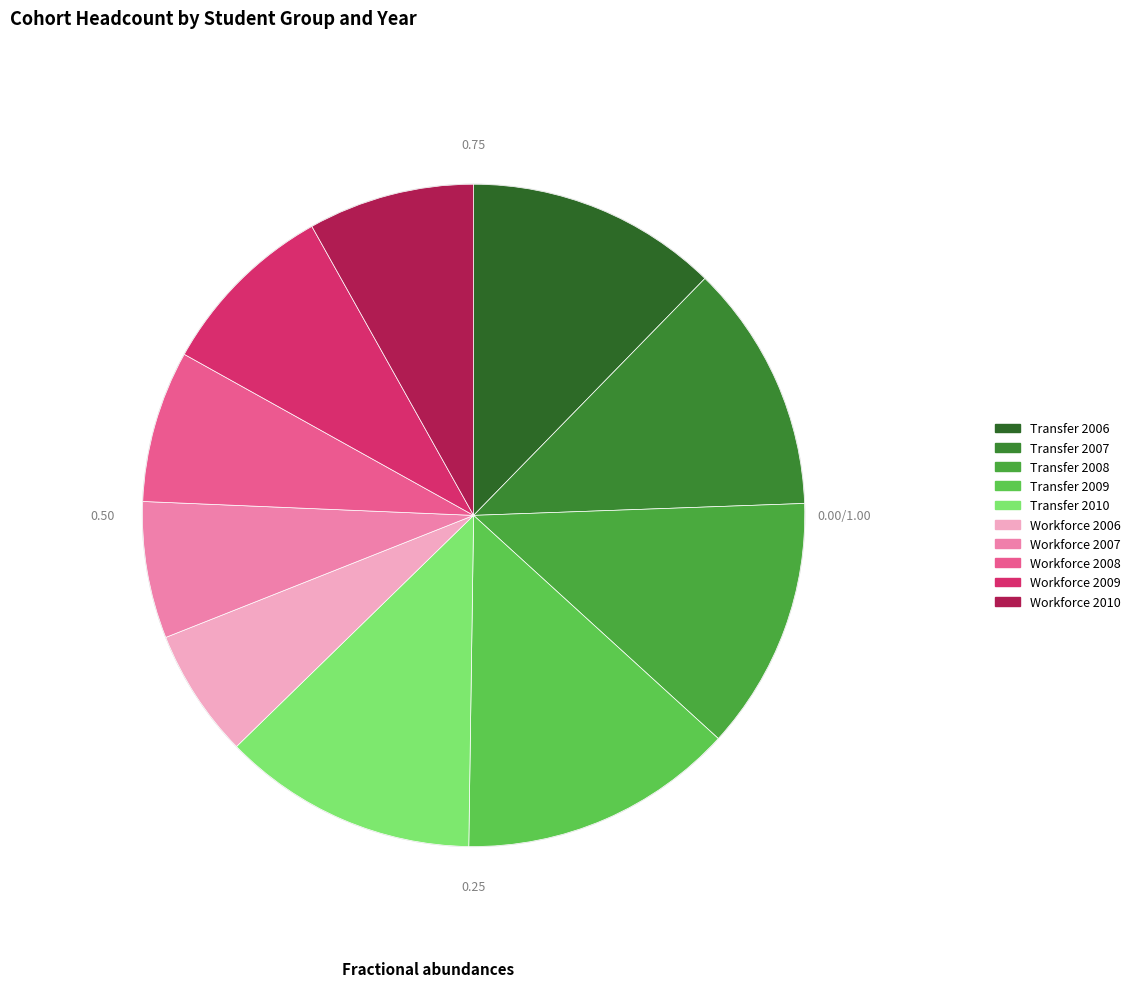

Count the number of slices in the pie.

10